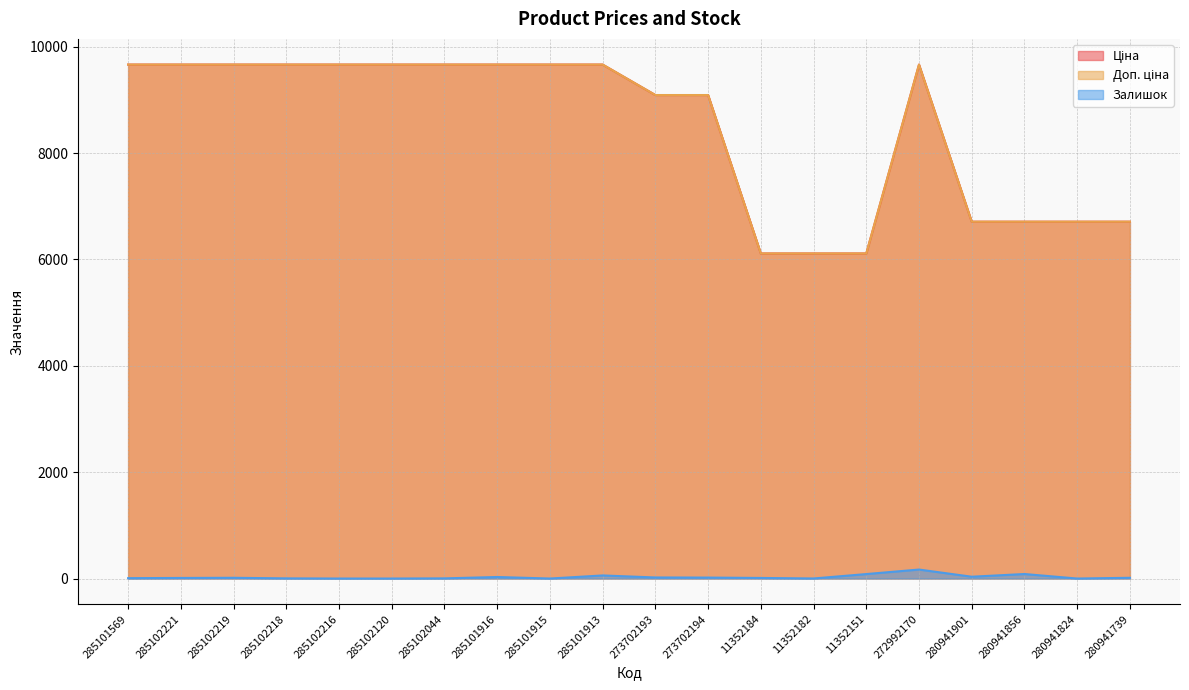

What is the average value of the Ціна series?

8483.7